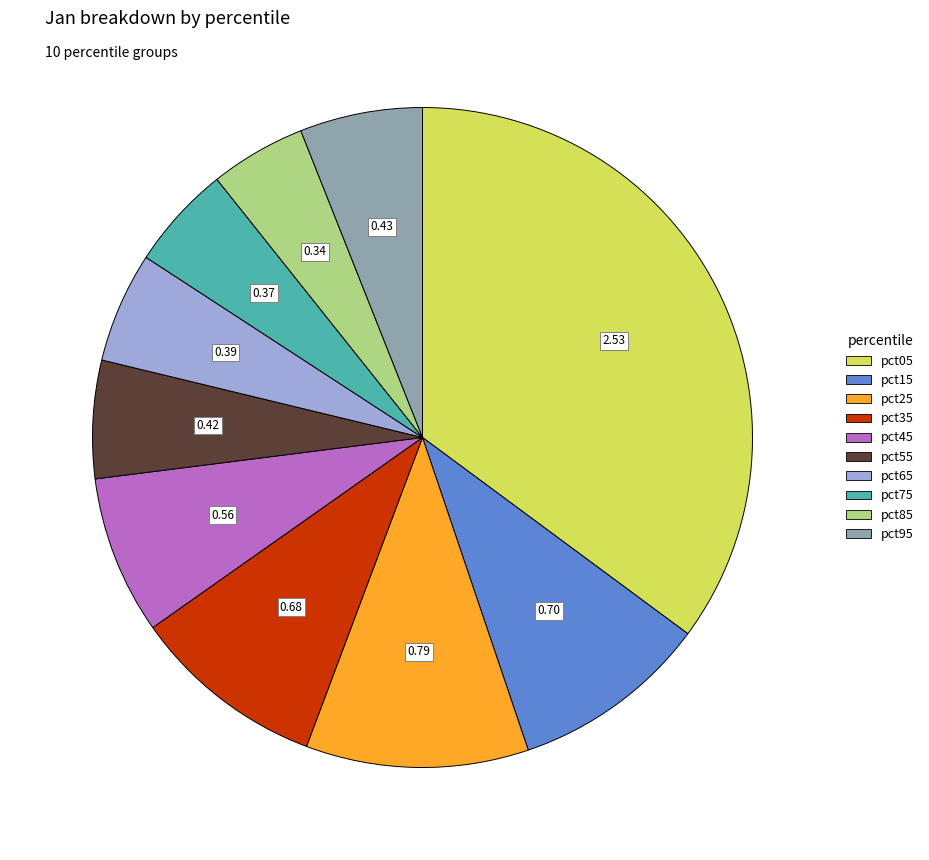

Is the sum of pct45 and pct15 greater than half?

No